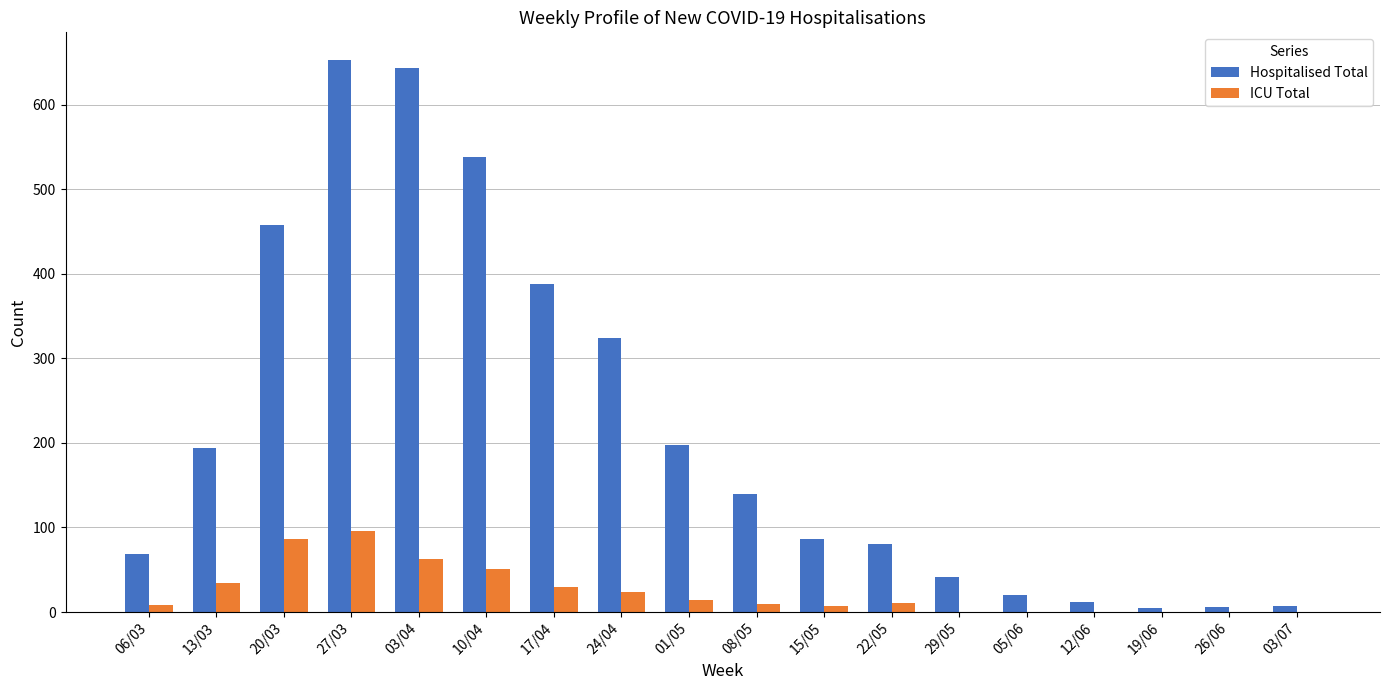

Count the number of data series in this chart.

2